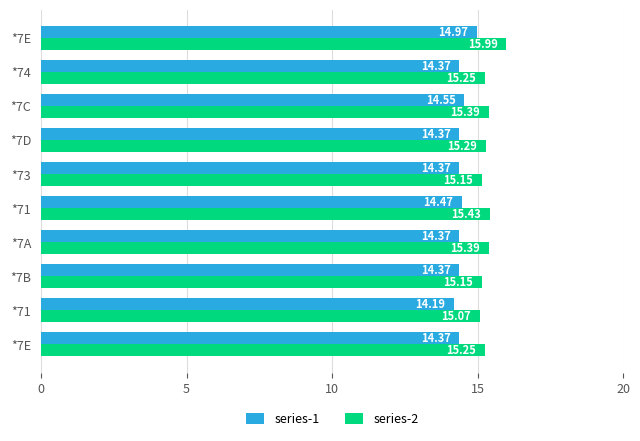

What is the lowest value of the series-1 series?

14.2